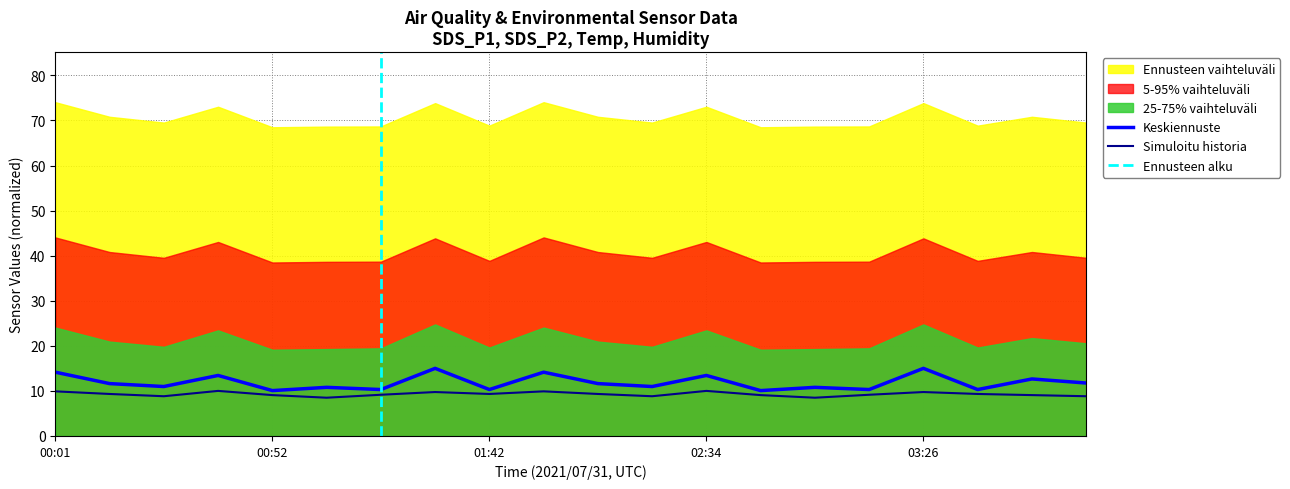

At which category is the sum across all series the highest?

01:31